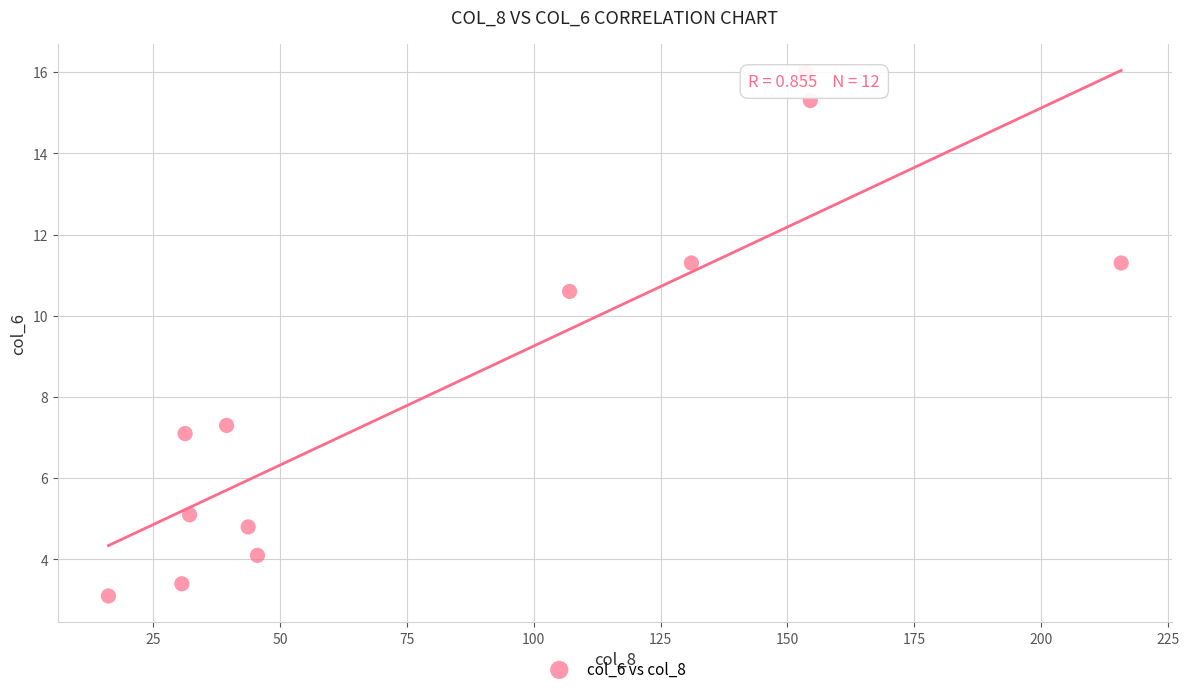

What is the range of Y values (max minus min)?

12.9